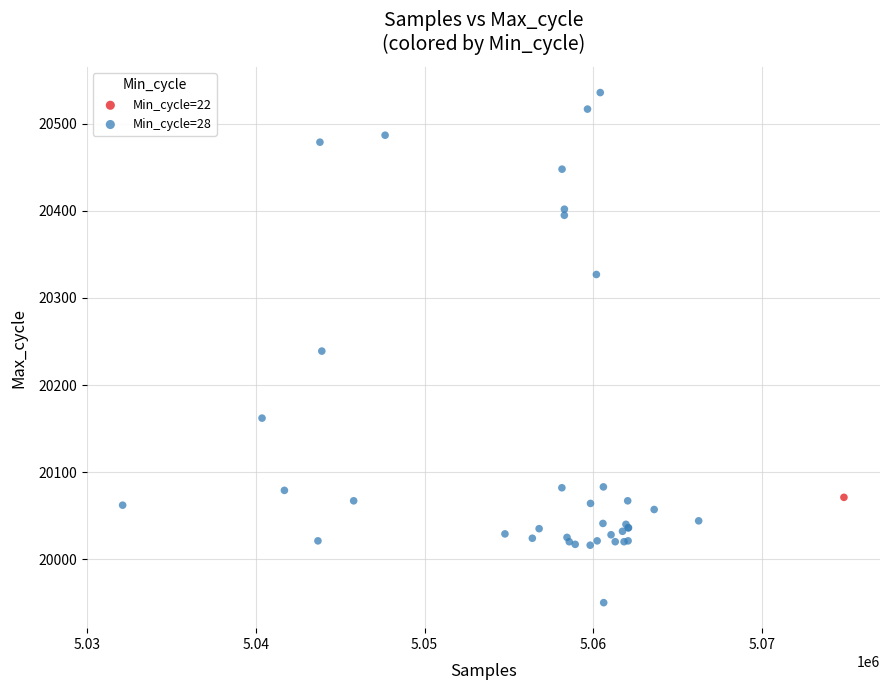

What are all the series names shown in the legend?

Min_cycle=22, Min_cycle=28